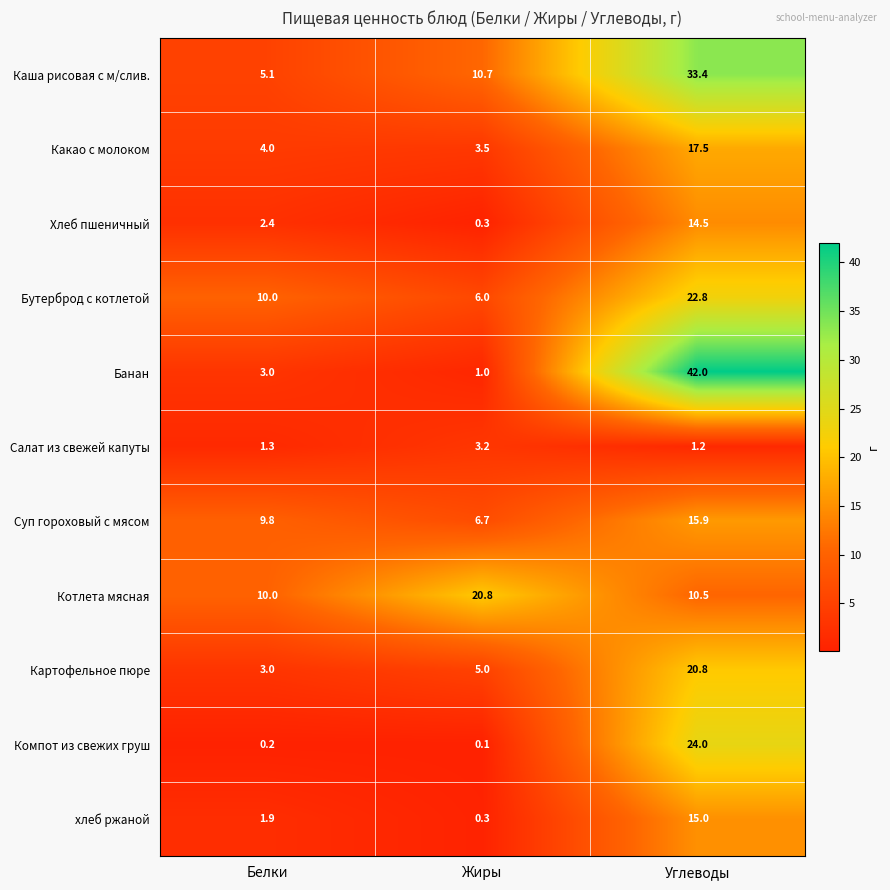

Count the number of data series in this chart.

11